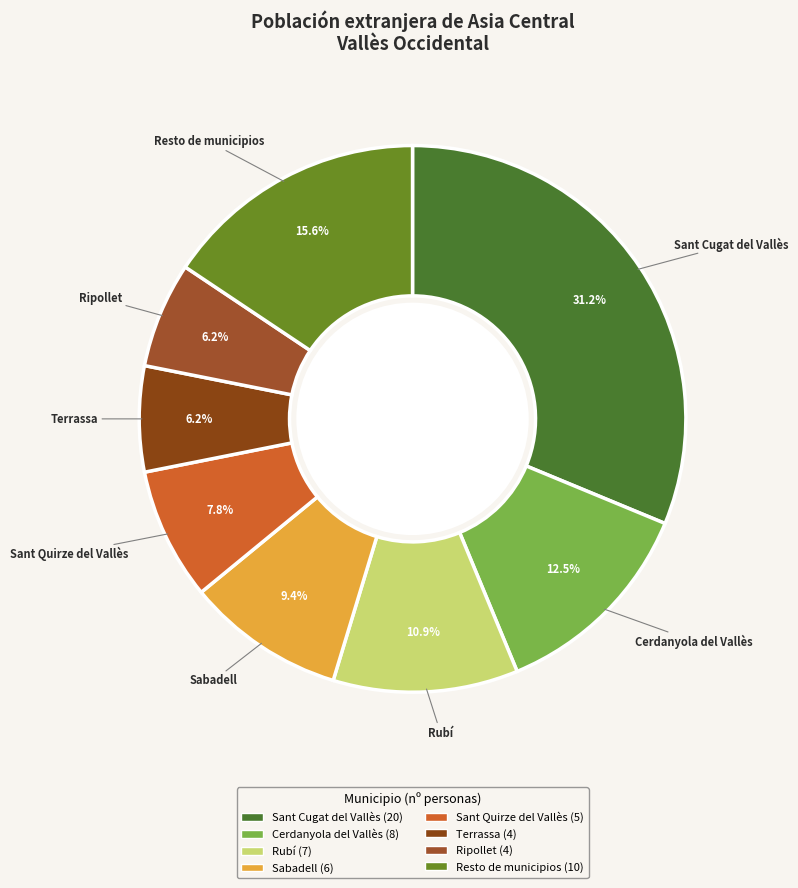

To the nearest percent, what percentage of the pie is Ripollet?

6%